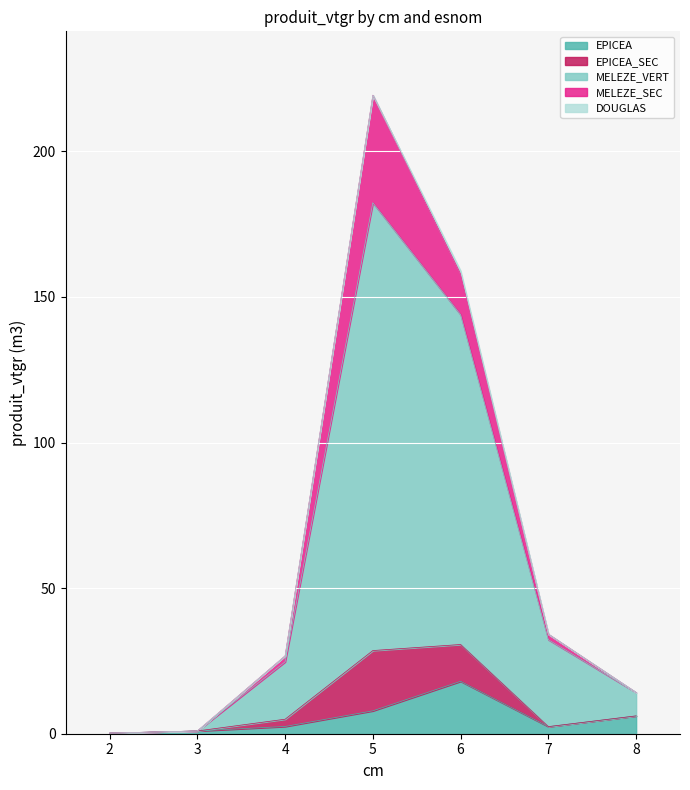

Which series changed the most between 6 and 8?

MELEZE_VERT